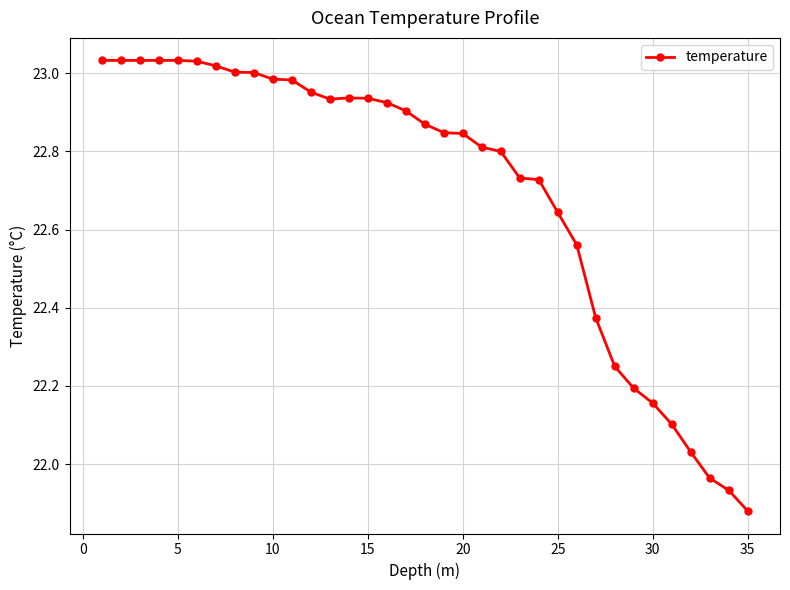

What is the sum of all values?

794.5